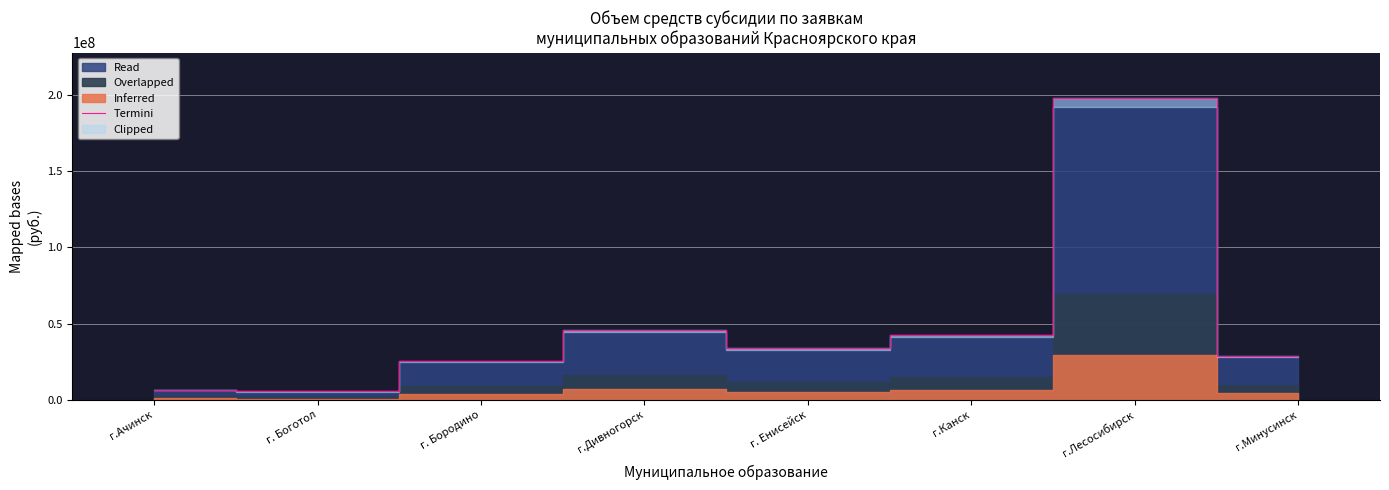

Reading right to left, list all the values displayed in this chart.

28700000.0	198077214.6	42560770.0	33854700.0	45937413.2	25311637.0	5605010.2	6438900.0